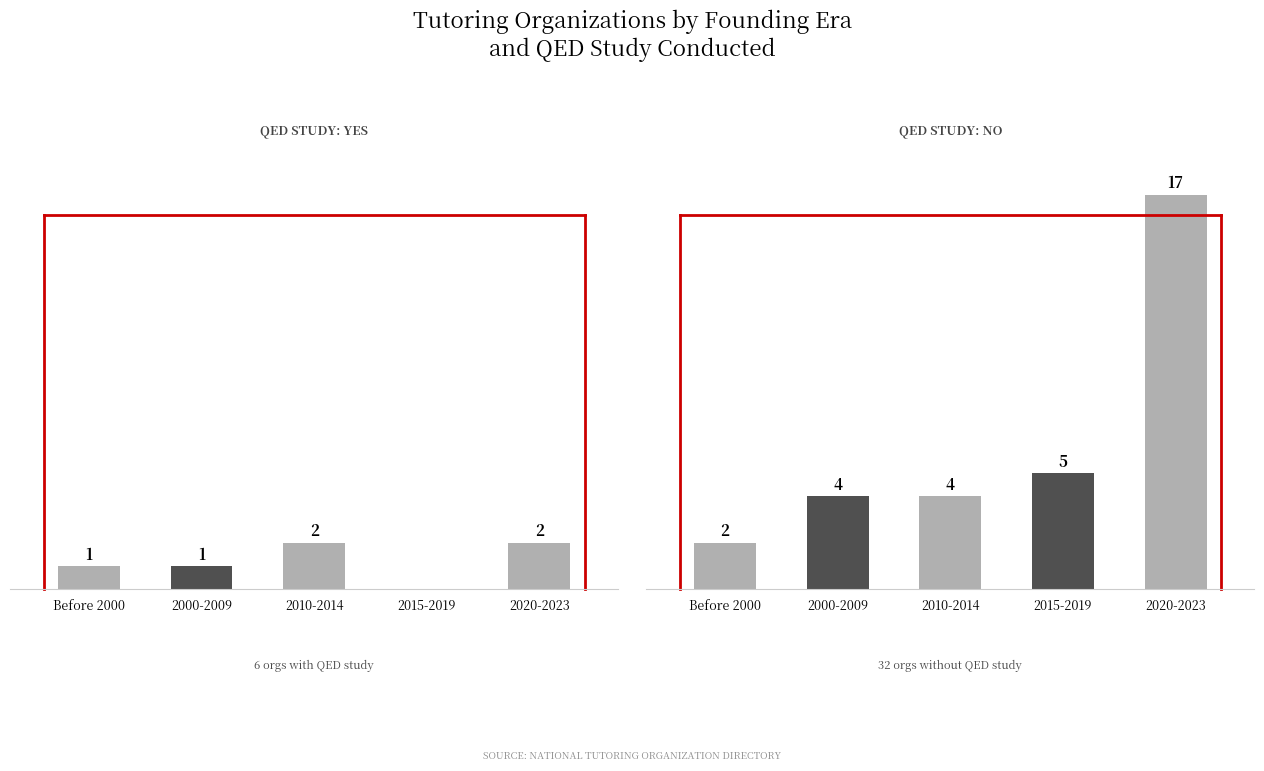

What is the spread (max minus min) of values at 2000-2009?

3